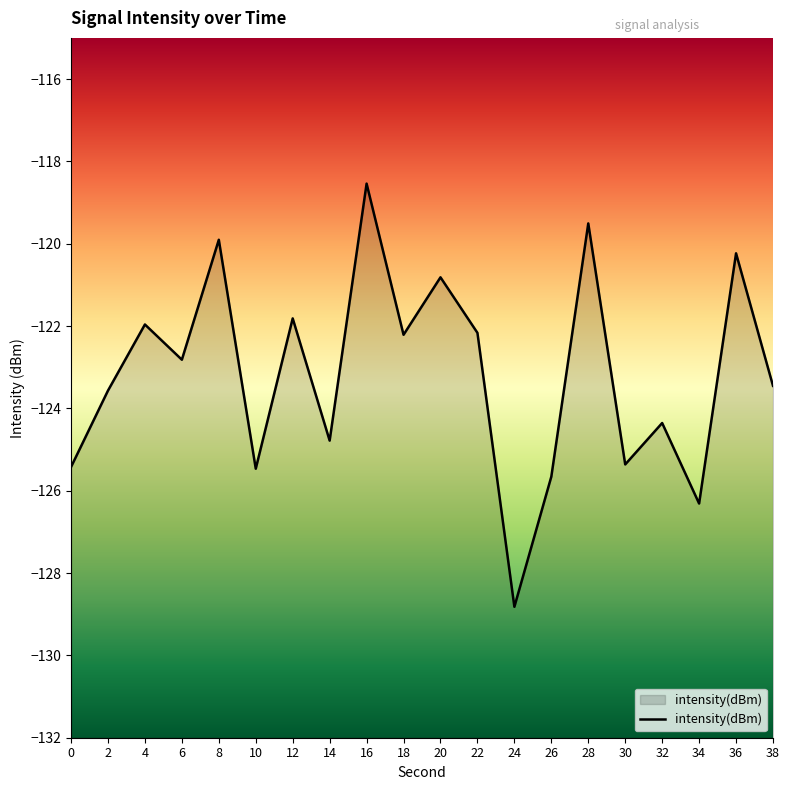

The chart shows a value of -125.4 at 30. True or false?

True